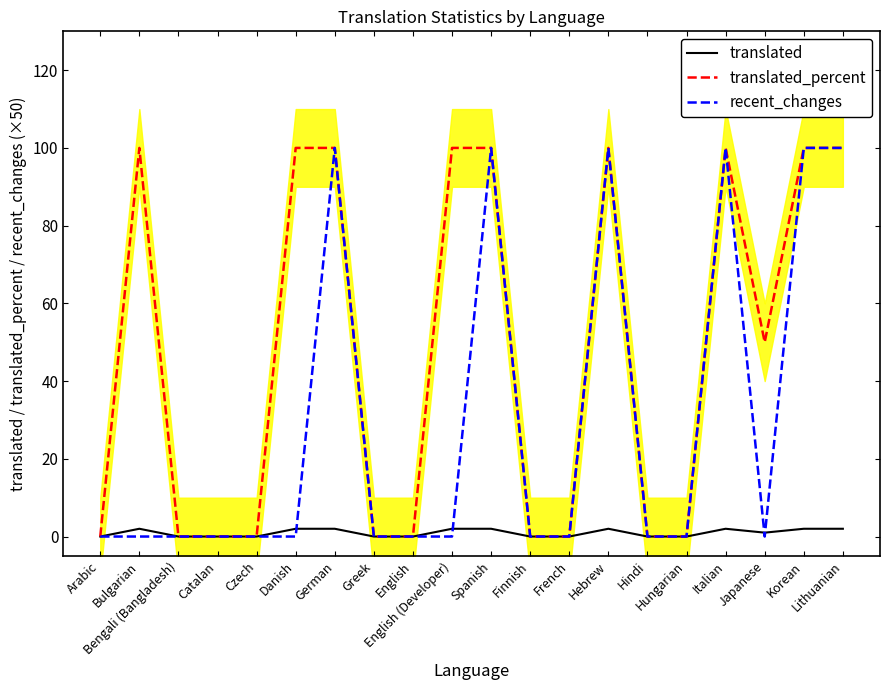

True or false: recent_changes has more than 0 points higher than both neighbors.

True